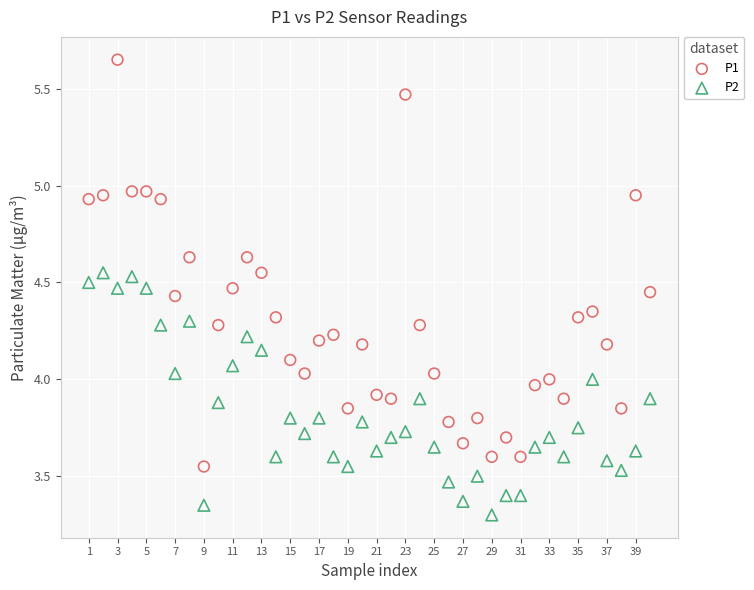

Which series has the widest spread of Y values?

P1